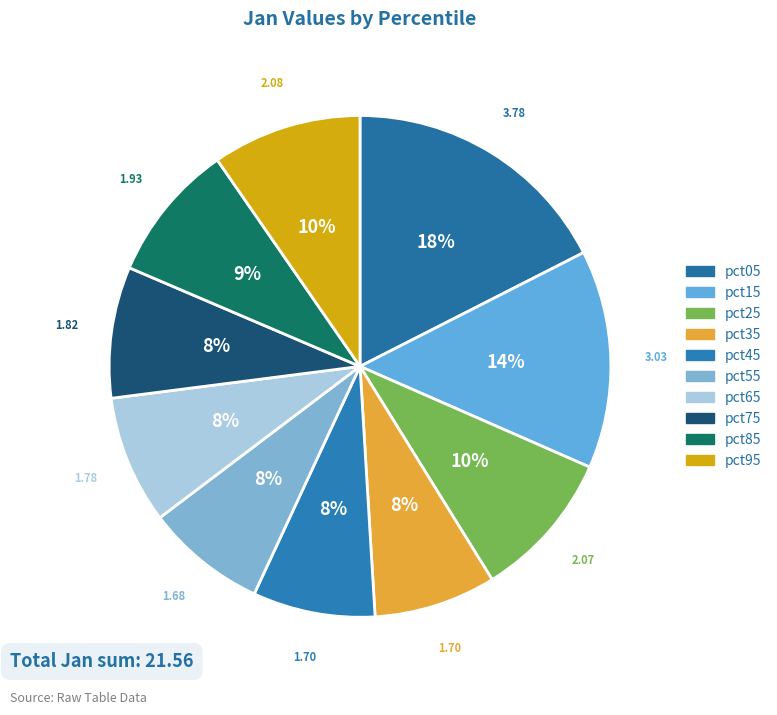

To the nearest percent, what is the combined percentage of pct65 and pct15?

22%